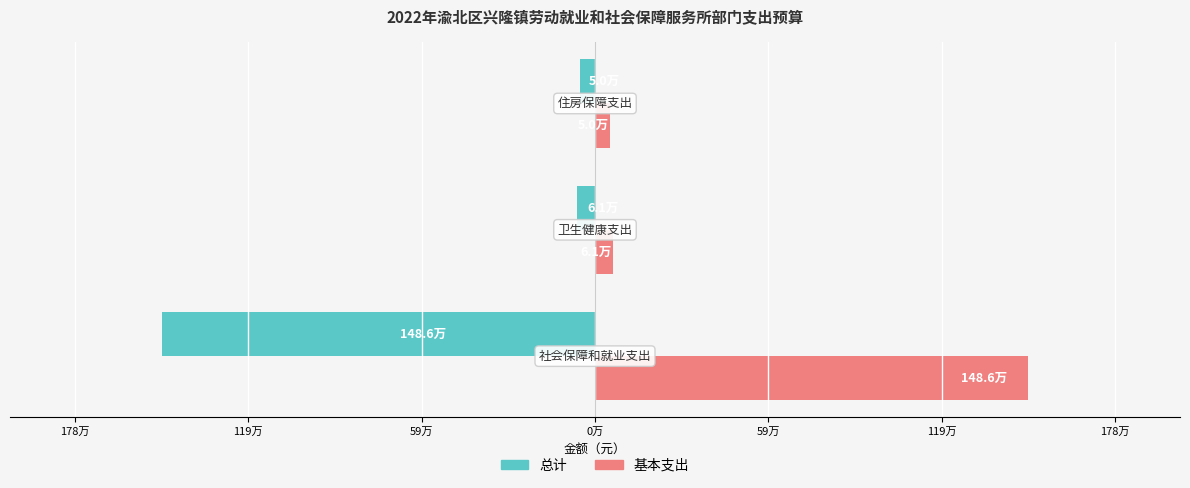

What are all the series names shown in the legend?

总计, 基本支出